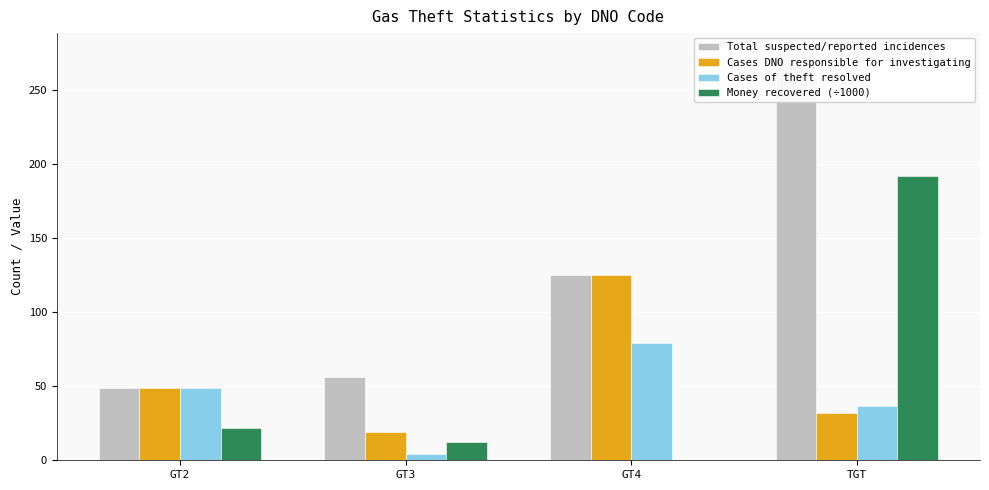

What are all the series names shown in the legend?

Total suspected/reported incidences, Cases DNO responsible for investigating, Cases of theft resolved, Money recovered (÷1000)